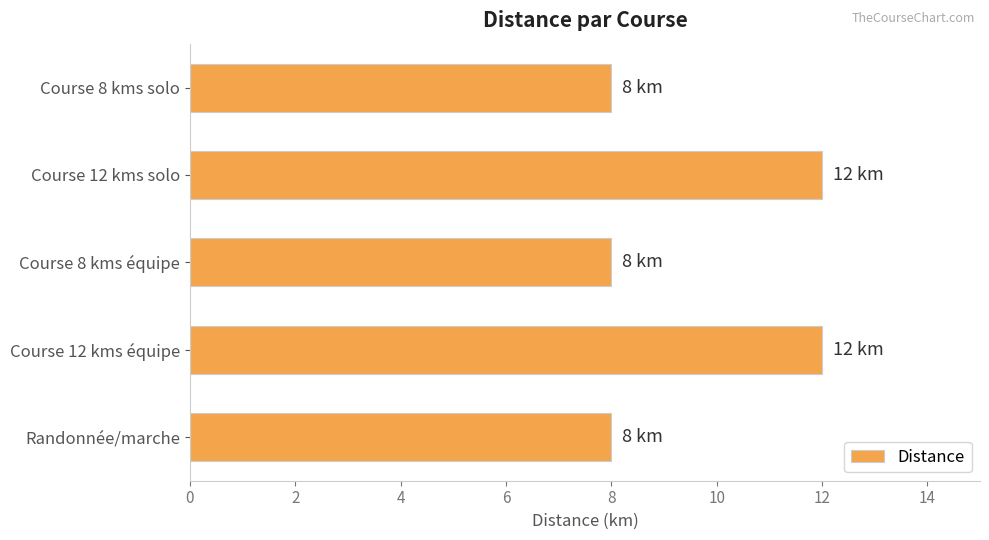

What is the average value?

10